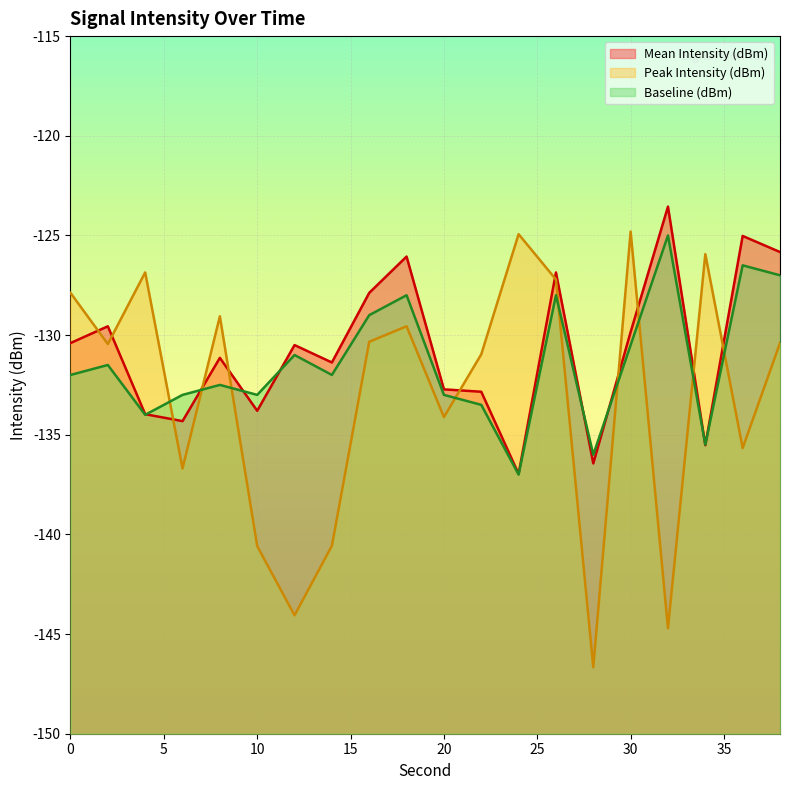

After their last crossing, which series has the higher values: Peak Intensity (dBm) or Baseline (dBm)?

Baseline (dBm)